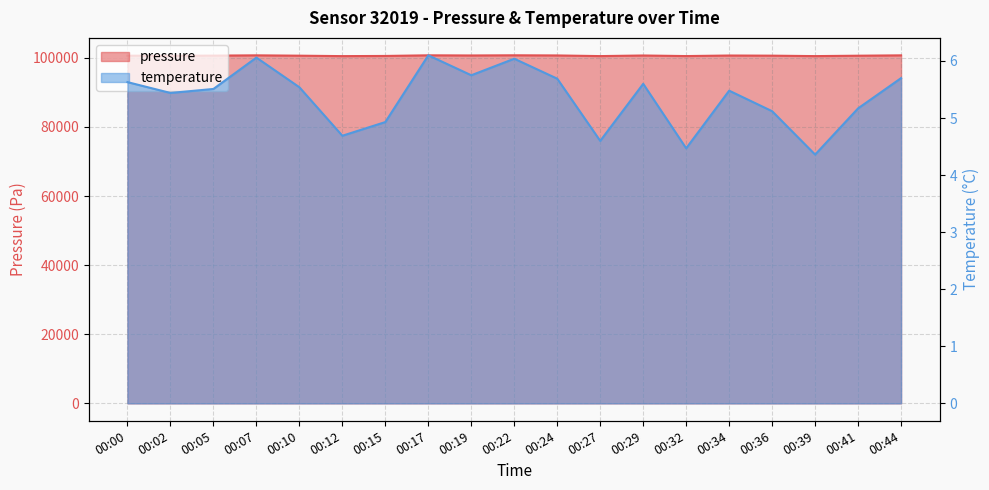

What is the difference between the second highest and second lowest values in the pressure series?

228.2